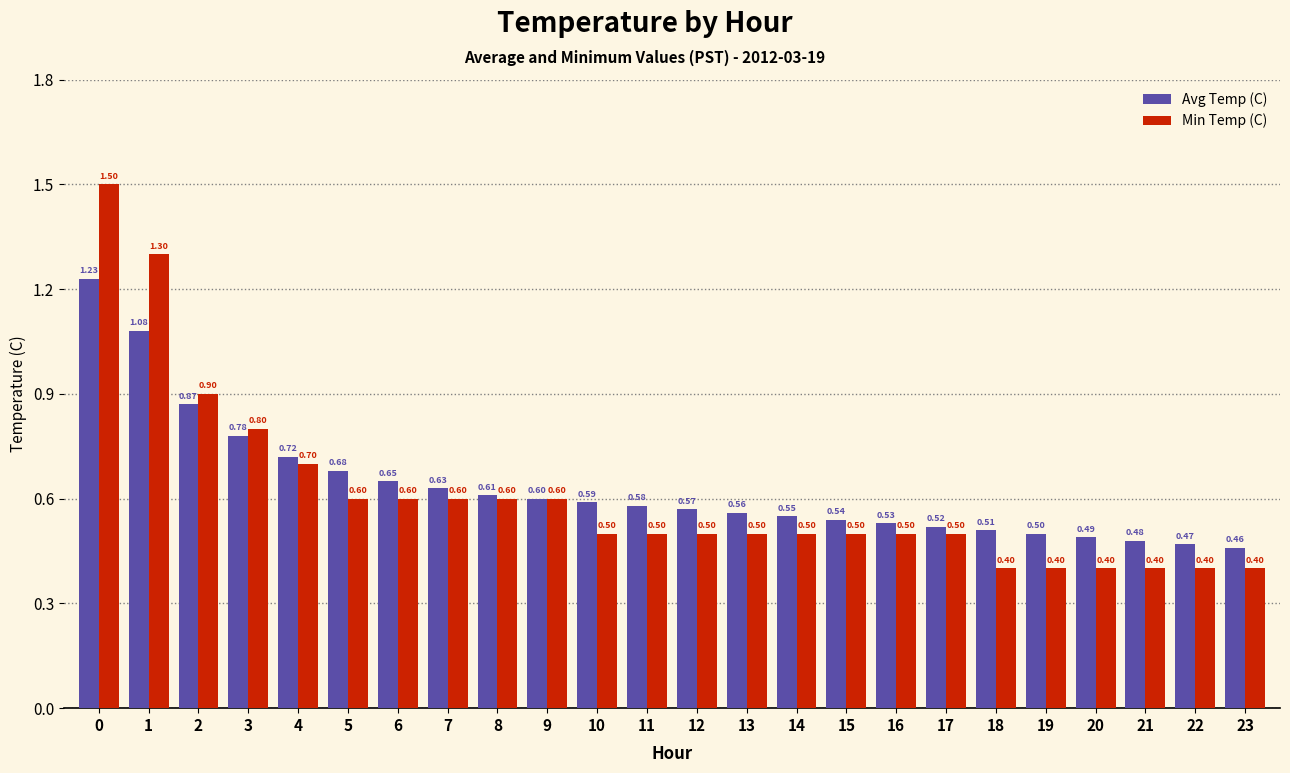

At how many categories does at least one series exceed 0?

24